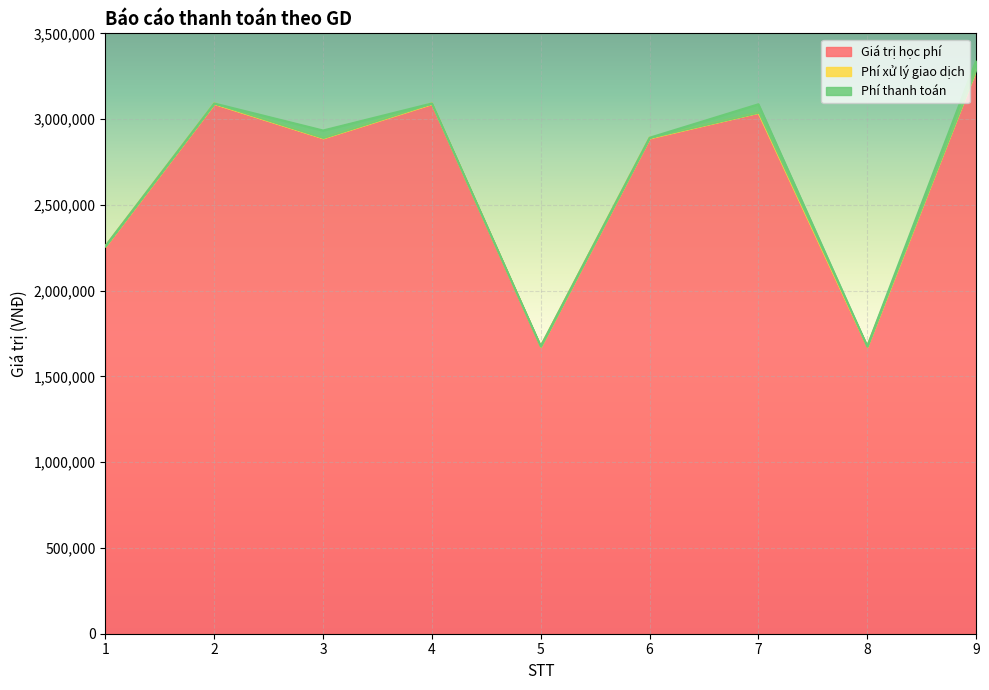

At how many categories does at least one series exceed 1634414?

9